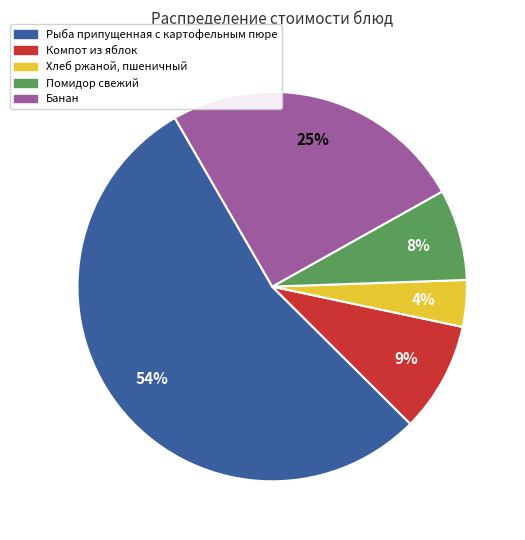

To the nearest percent, what portion does Помидор свежий represent?

8%